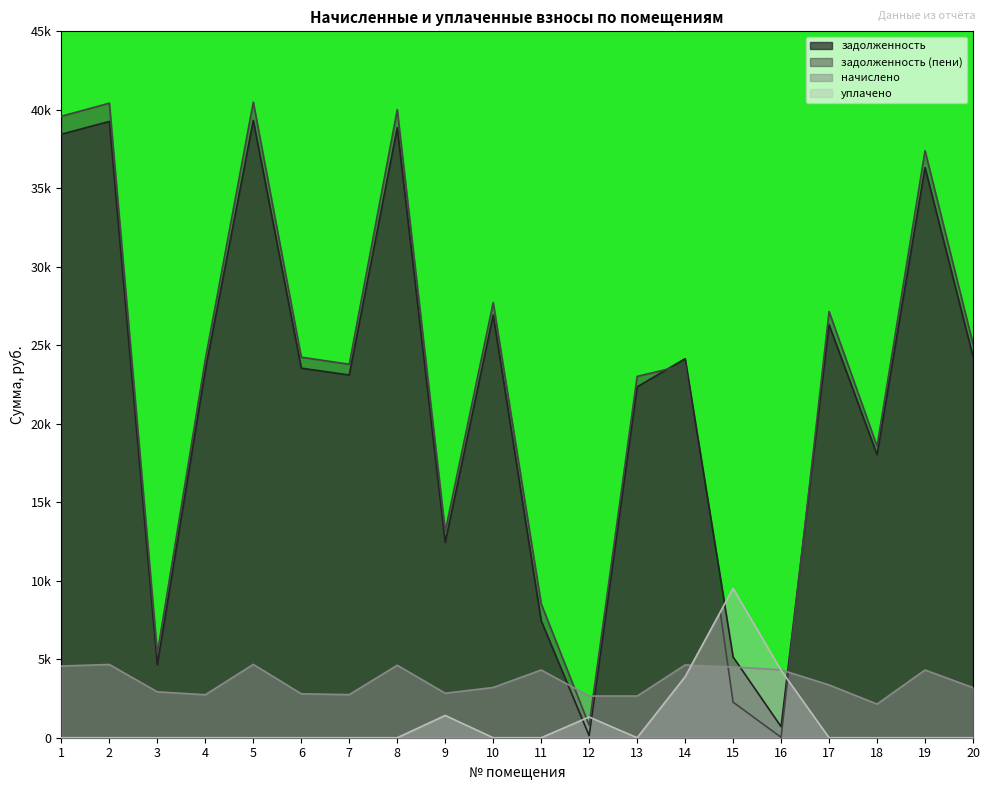

Where does the задолженность series first go above 23?

1